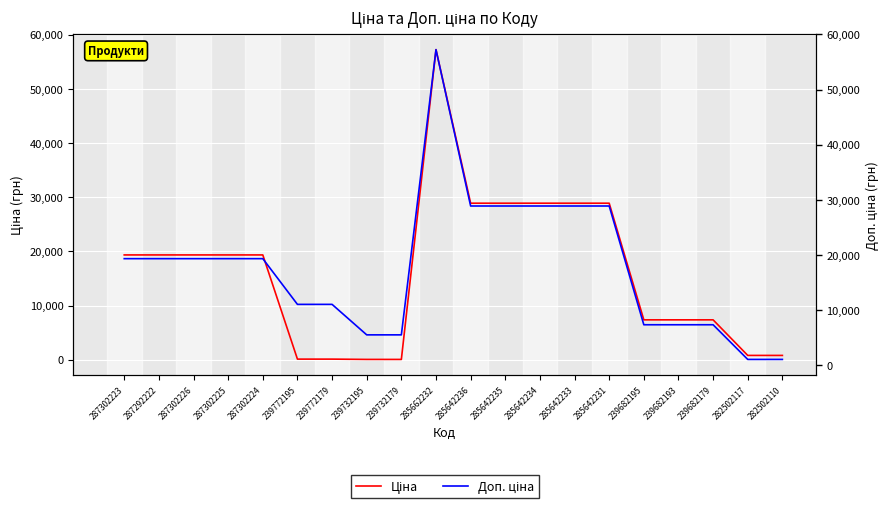

What is the sum of the Доп. ціна values at 282502110 and 239772195?

12129.6